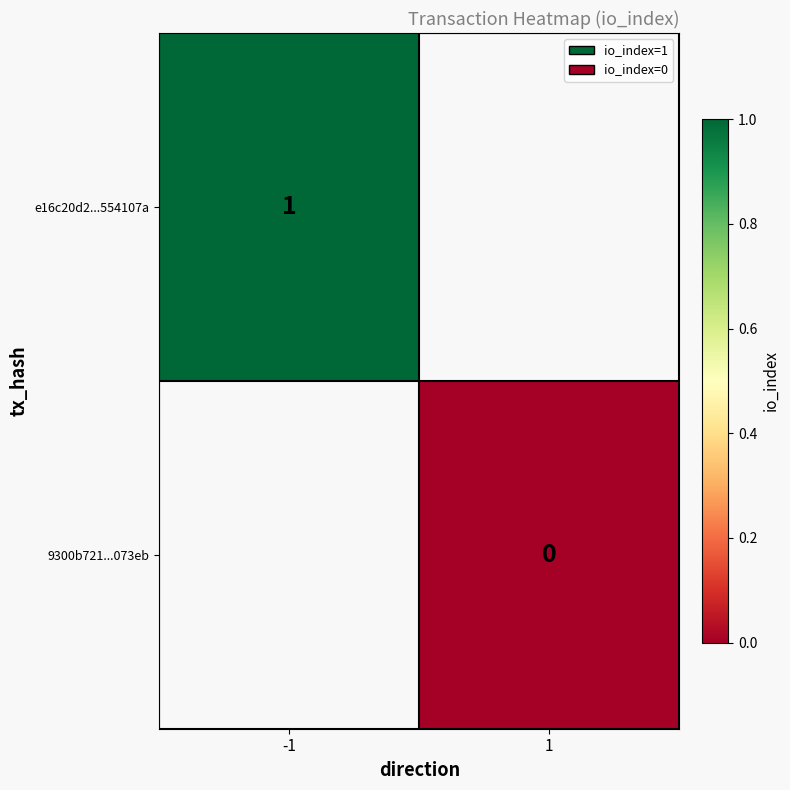

Which label corresponds to the smallest value in the chart?

1